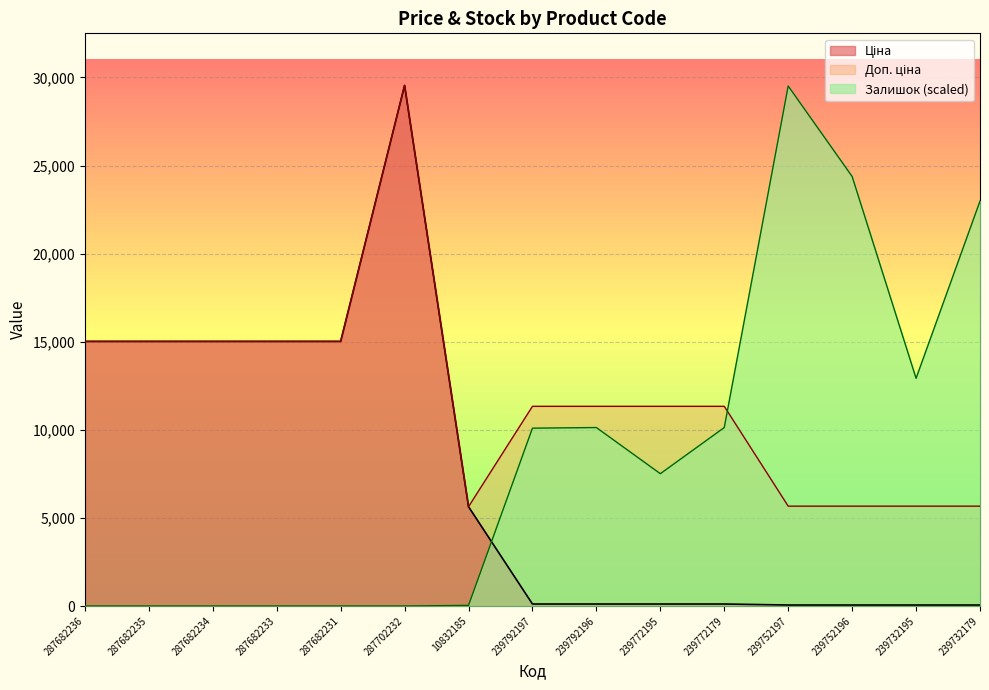

Which series changed the most between 239792197 and 239772195?

Залишок (scaled)